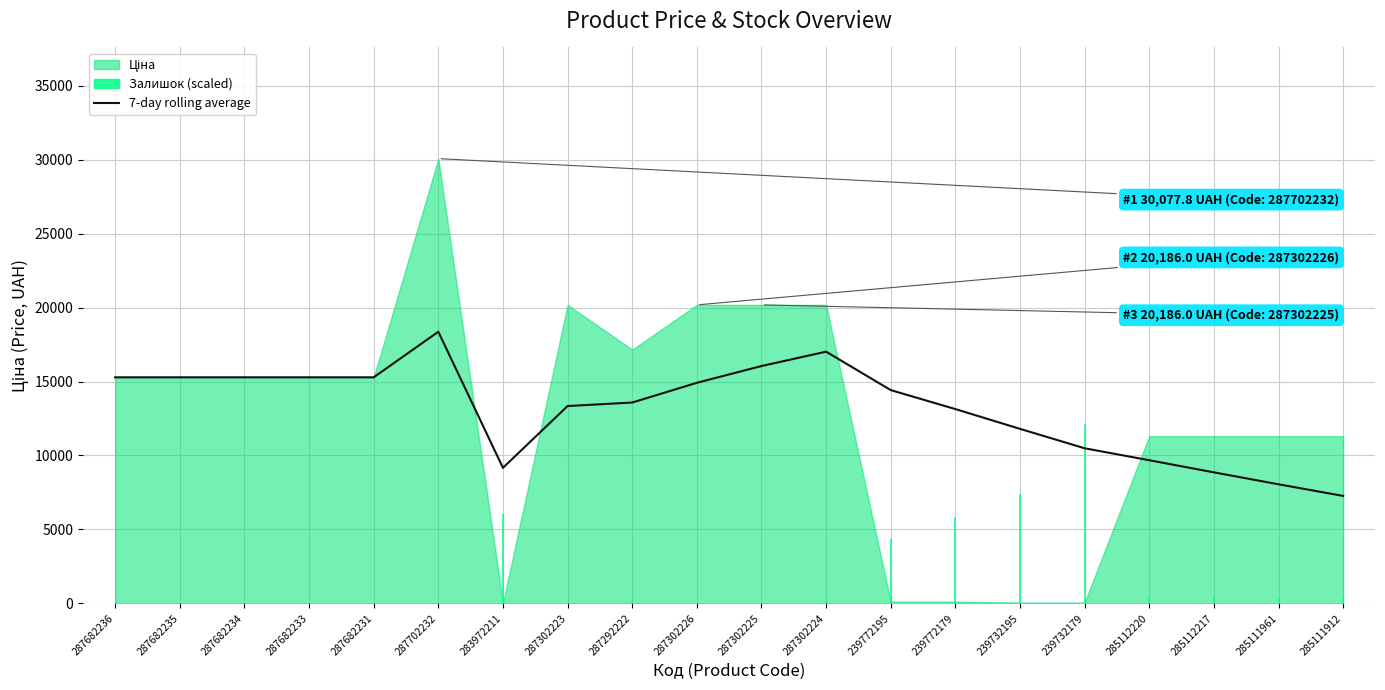

At which category does the chart reach its minimum across all series?

285111912